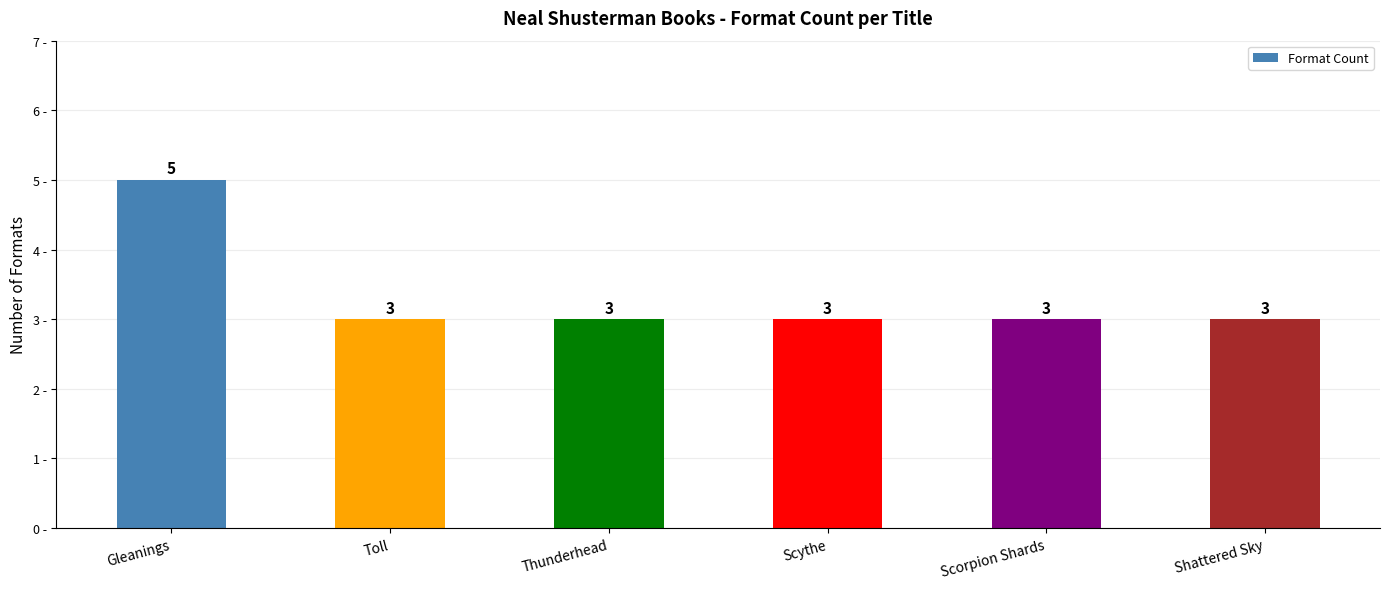

Are the bars grouped side by side (vs. stacked)?

No